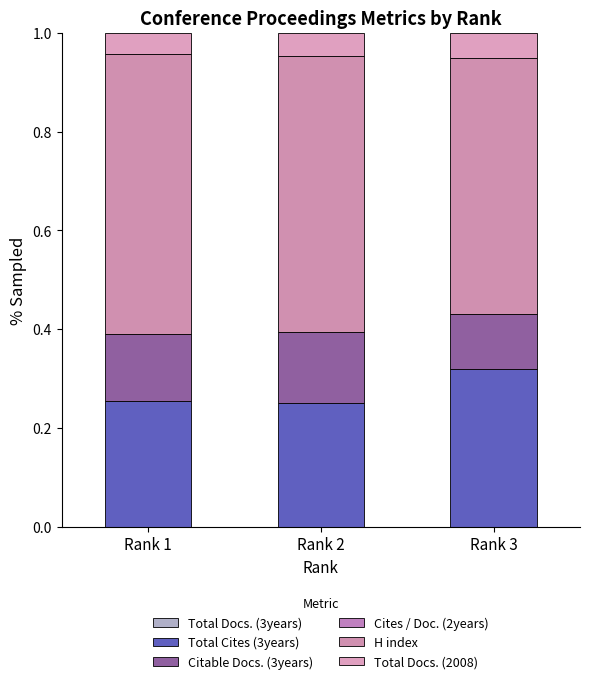

Which series has the largest total across all categories?

H index